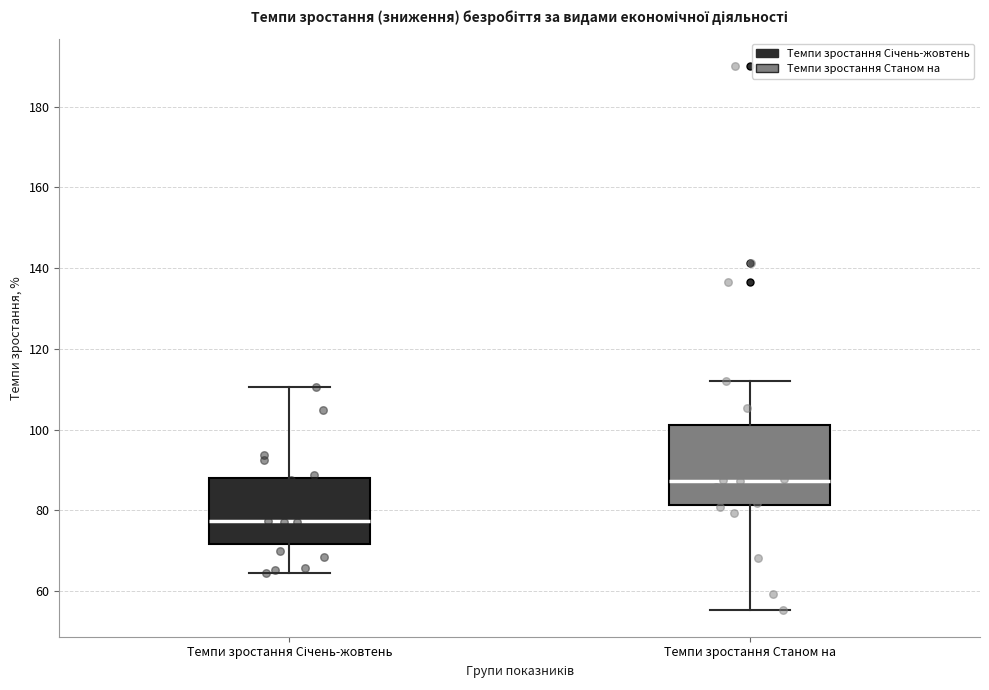

Which box has the highest median line?

Темпи зростання Станом на